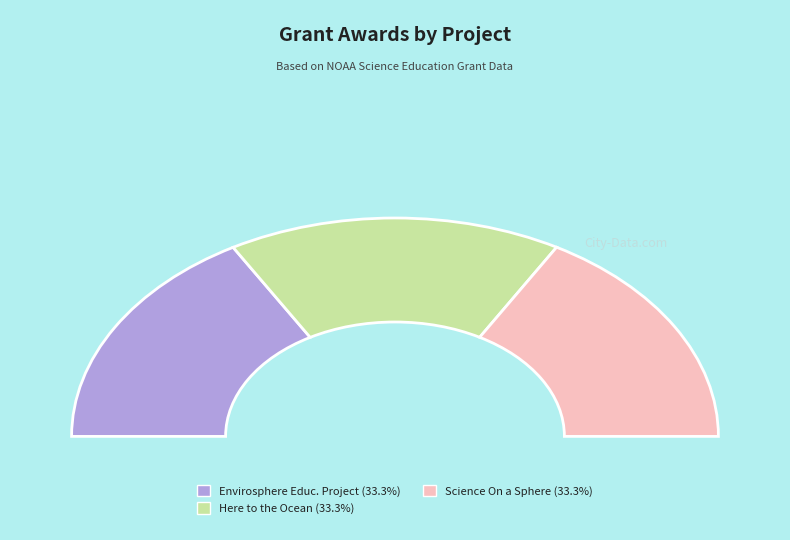

To the nearest percent, what portion does Envirosphere Educational Project represent?

33%